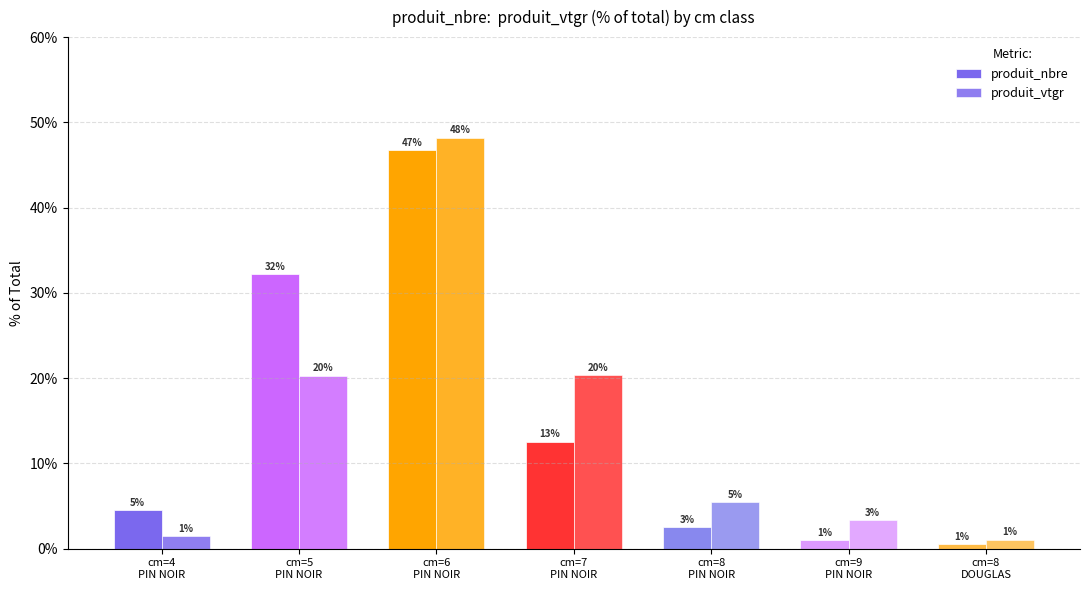

What is the minimum value shown in the chart?

0.5